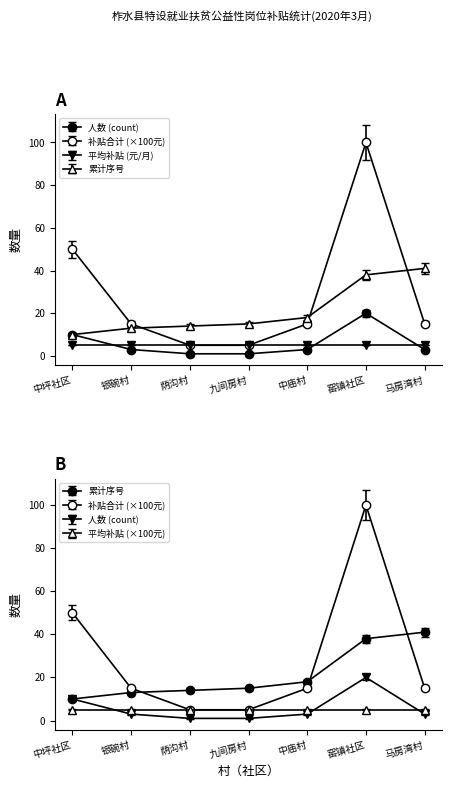

What is the smallest value displayed?

0.9